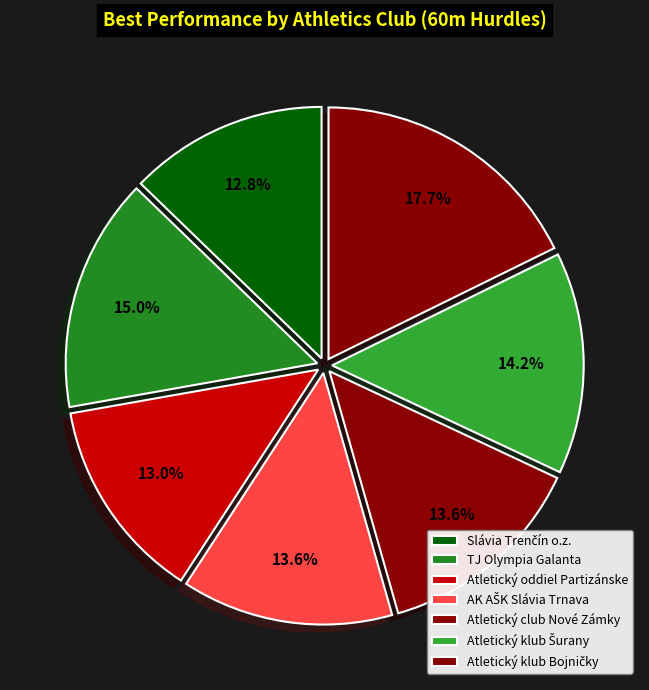

How many slices are in this pie chart?

7